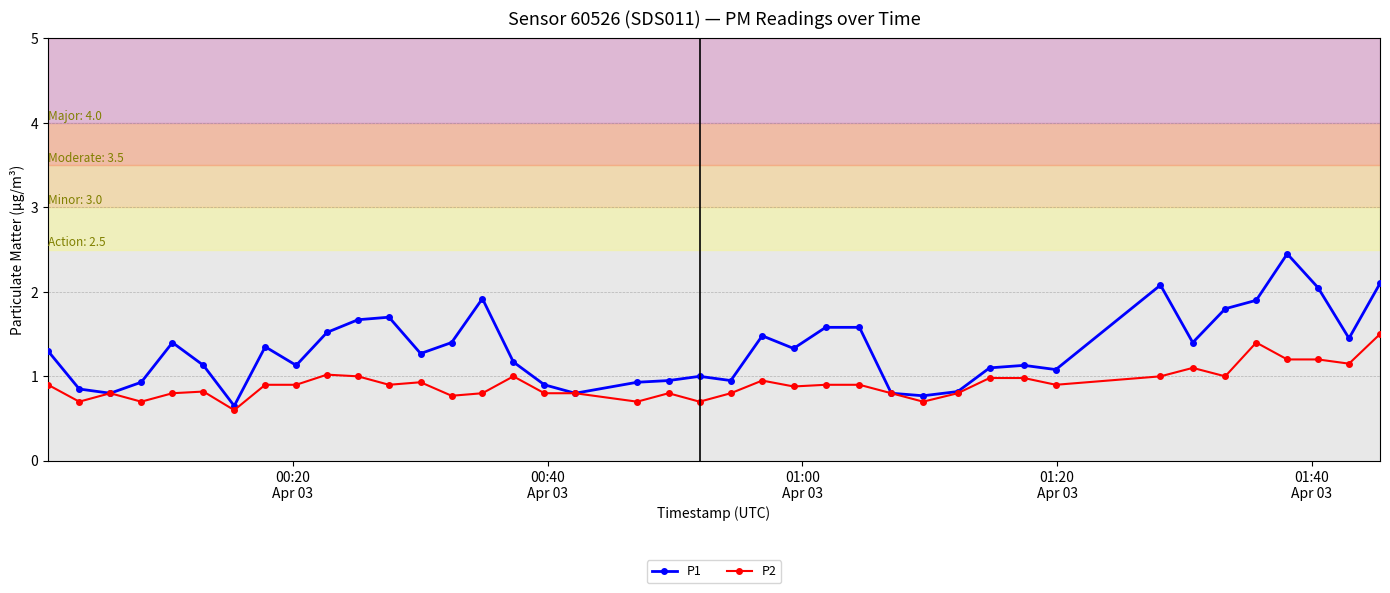

List the series in order of their peak value, highest first.

P1, P2